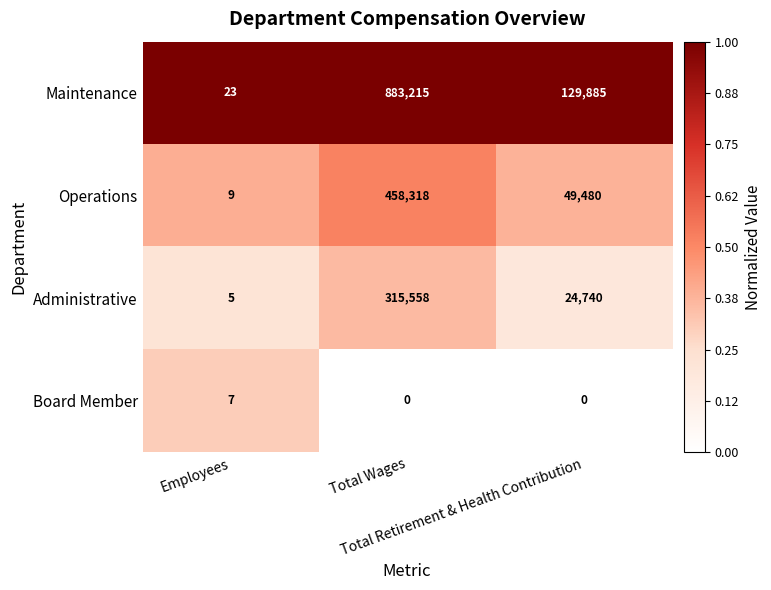

At which category is the sum across all series the highest?

Total Wages